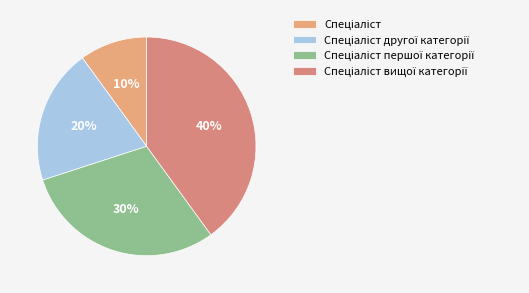

To the nearest percent, what percentage of the pie is Спеціаліст першої категорії?

30%